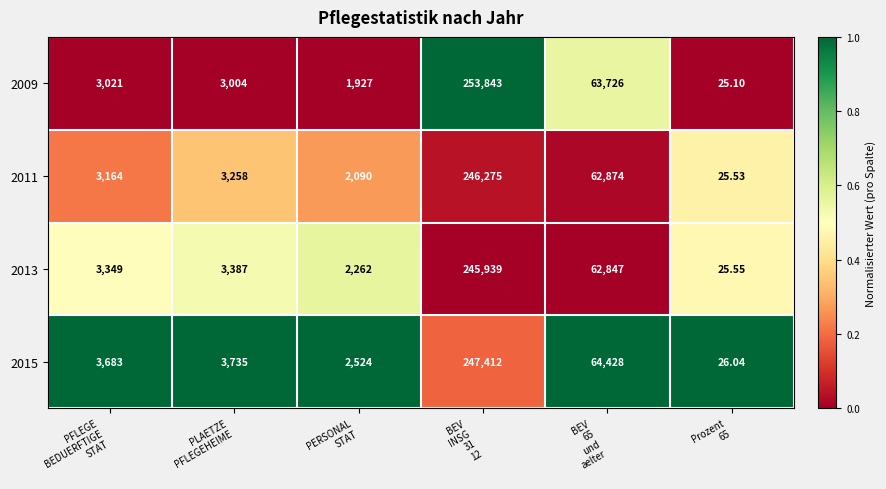

Reading left to right, list all the values displayed in this chart.

2009: PFLEGE
BEDUERFTIGE
STAT=3021.0	PLAETZE
PFLEGEHEIME=3004.0	PERSONAL
STAT=1927.0	BEV
INSG
31
12=253843.0	BEV
65
und
aelter=63726.0	Prozent
65=25.1
2011: PFLEGE
BEDUERFTIGE
STAT=3164.0	PLAETZE
PFLEGEHEIME=3258.0	PERSONAL
STAT=2090.0	BEV
INSG
31
12=246275.0	BEV
65
und
aelter=62874.0	Prozent
65=25.5
2013: PFLEGE
BEDUERFTIGE
STAT=3349.0	PLAETZE
PFLEGEHEIME=3387.0	PERSONAL
STAT=2262.0	BEV
INSG
31
12=245939.0	BEV
65
und
aelter=62847.0	Prozent
65=25.6
2015: PFLEGE
BEDUERFTIGE
STAT=3683.0	PLAETZE
PFLEGEHEIME=3735.0	PERSONAL
STAT=2524.0	BEV
INSG
31
12=247412.0	BEV
65
und
aelter=64428.0	Prozent
65=26.0